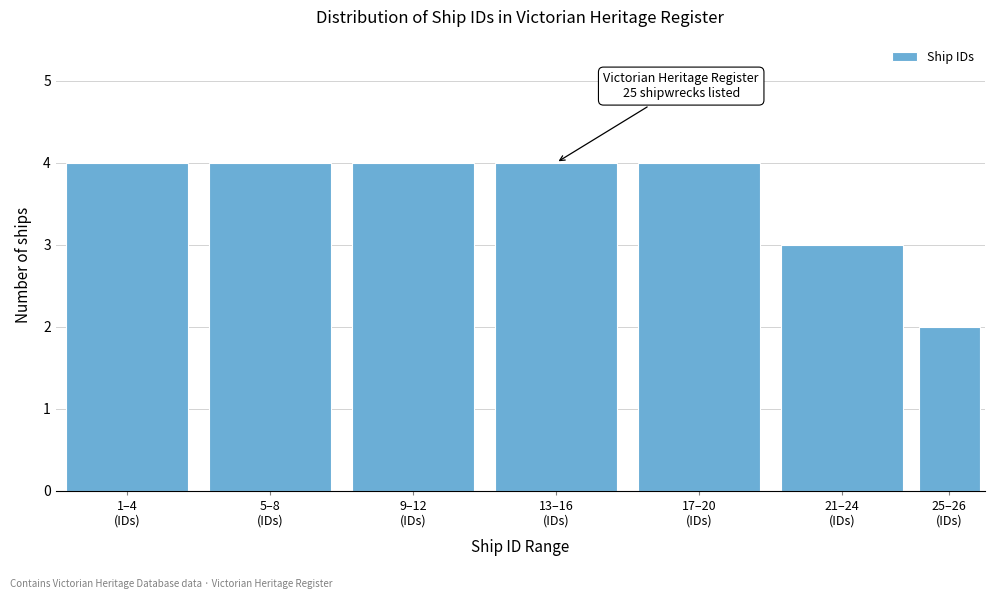

Reading left to right, extract all data points from this chart.

4	4	4	4	4	3	2